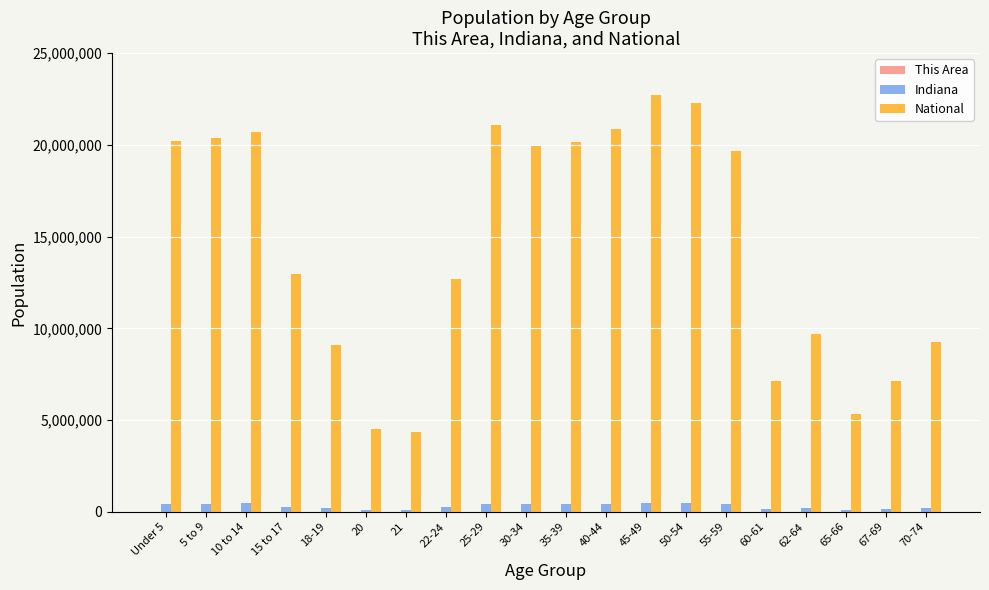

At which label is National closest to 13531442?

15 to 17